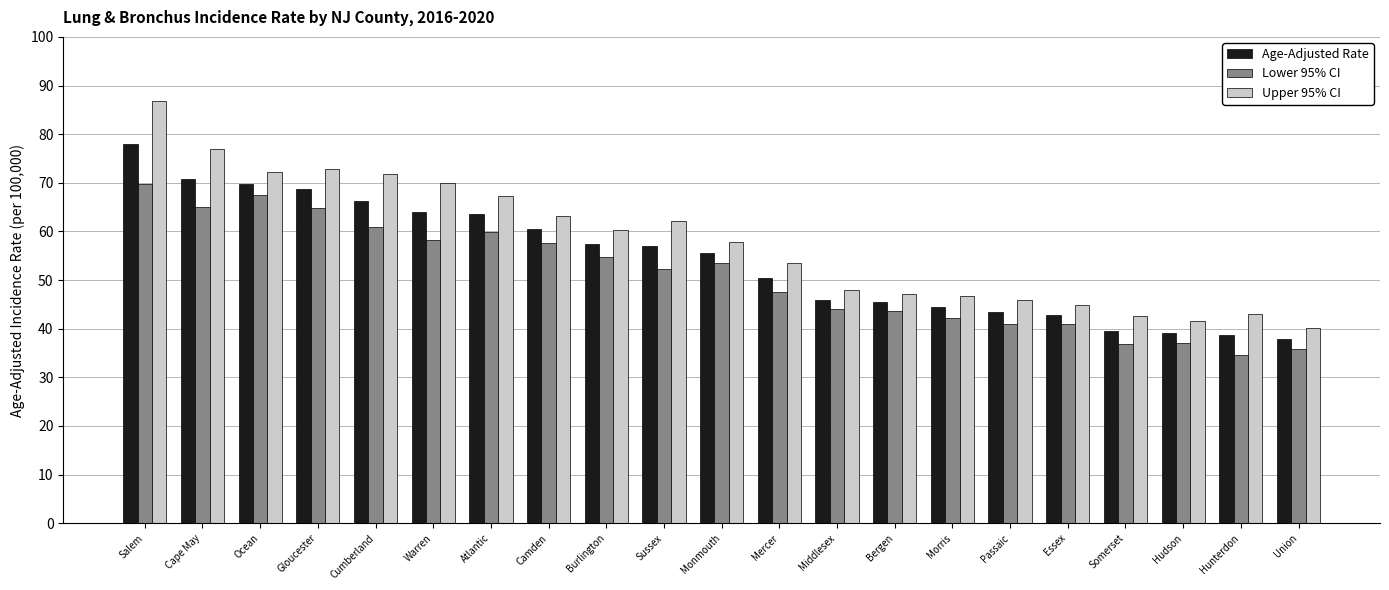

What is the approximate value of Age-Adjusted Rate at Warren?

63.9